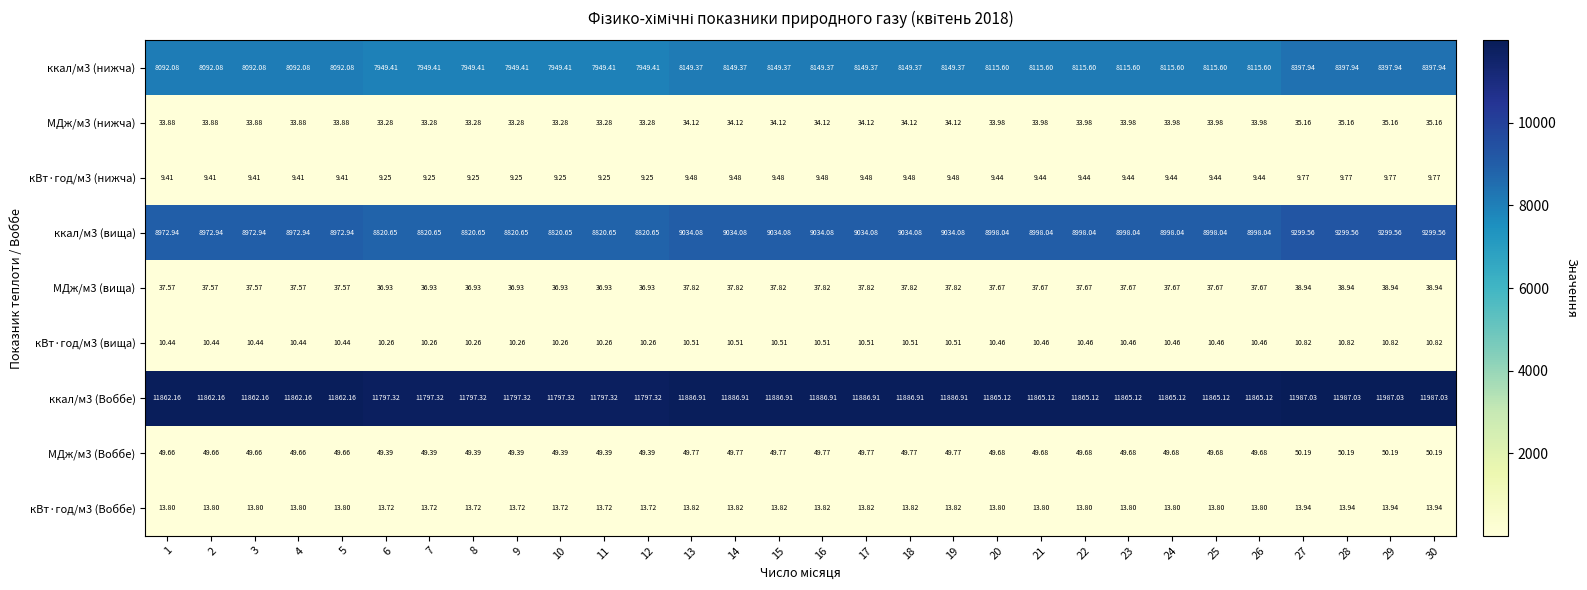

Is the value of кВт·год/м3 (вища) at 14 greater than the value of ккал/м3 (нижча) at 19?

No